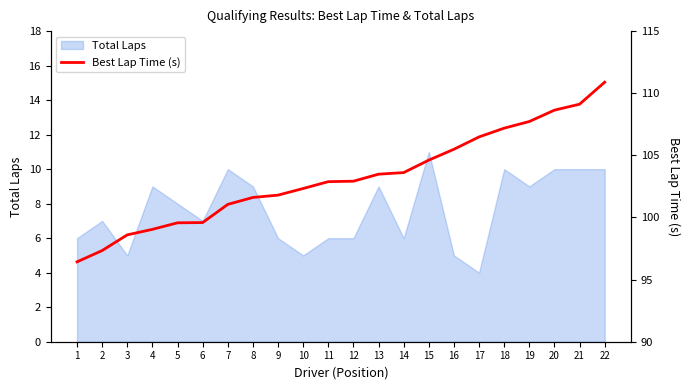

Read the Total Laps value at 22.

10